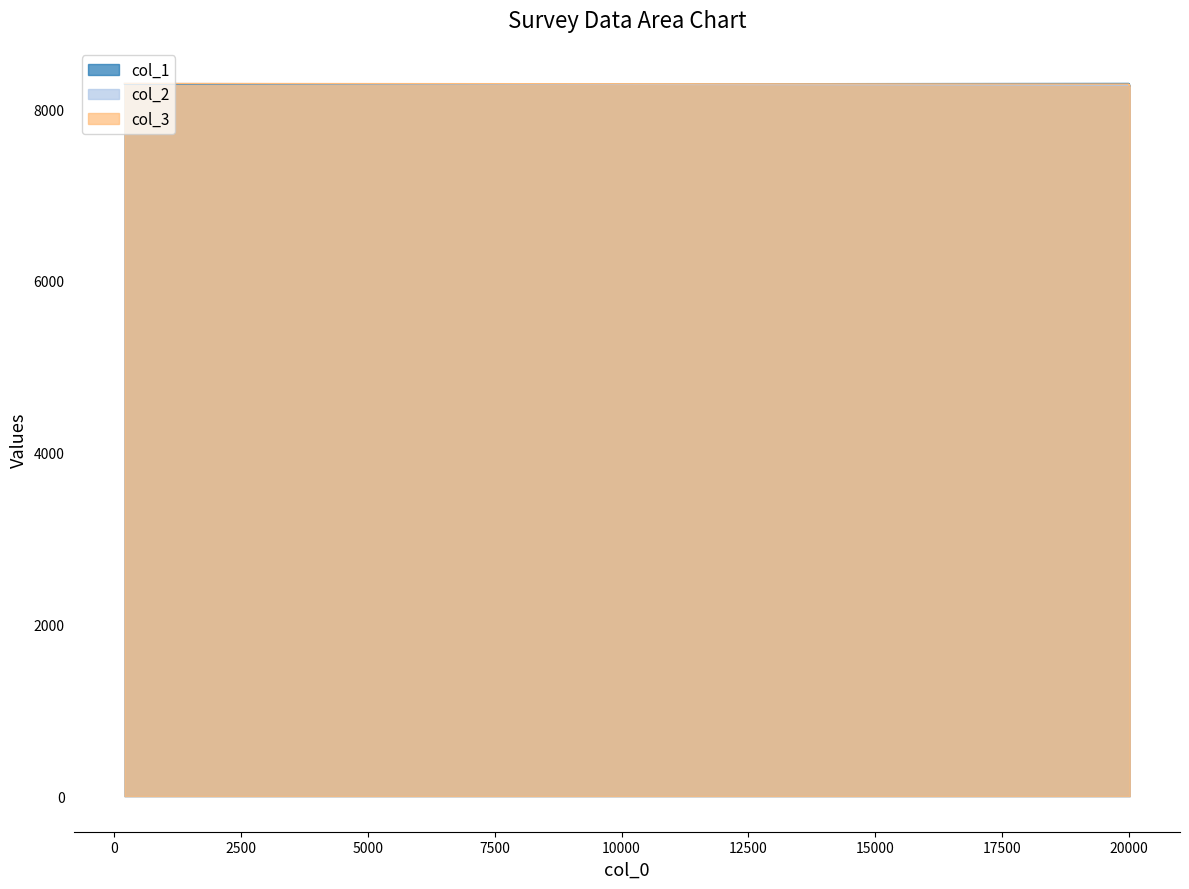

True or false: col_1 and col_3 intersect in this chart.

True